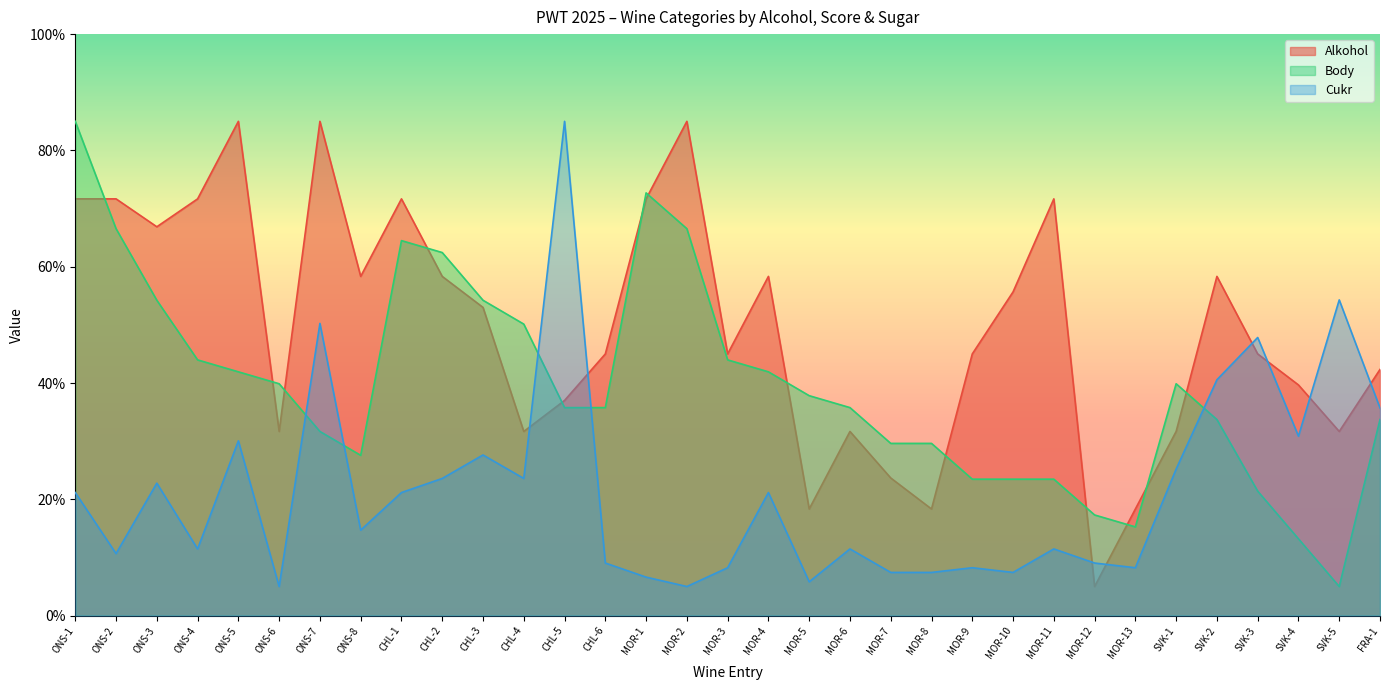

True or false: Cukr has a value of 7.4 at MOR-10.

True